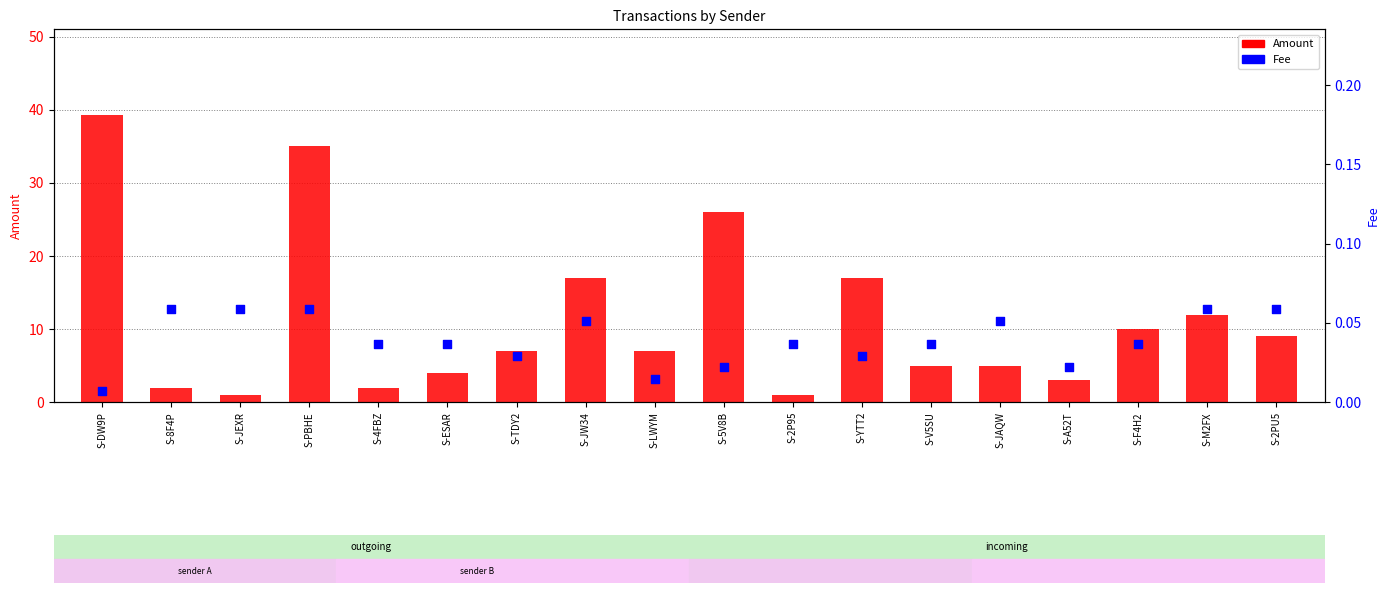

What are all the series names shown in the legend?

Amount, Fee